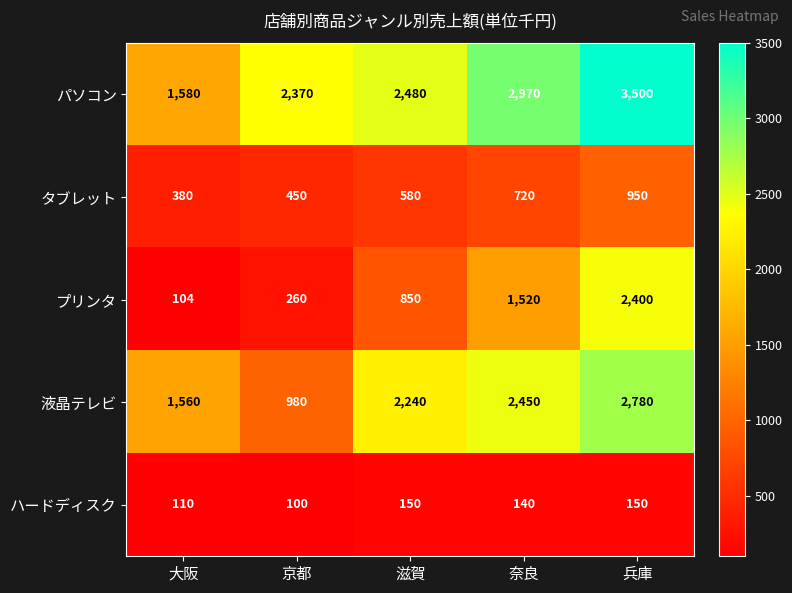

What is the sum of the プリンタ values at 京都 and 奈良?

1780